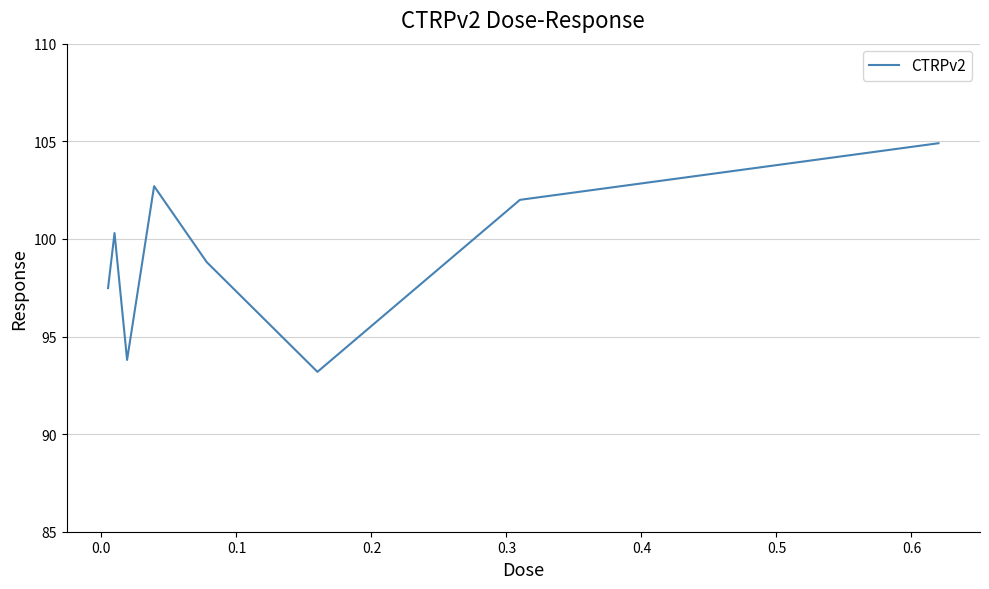

What is the average value?

99.1